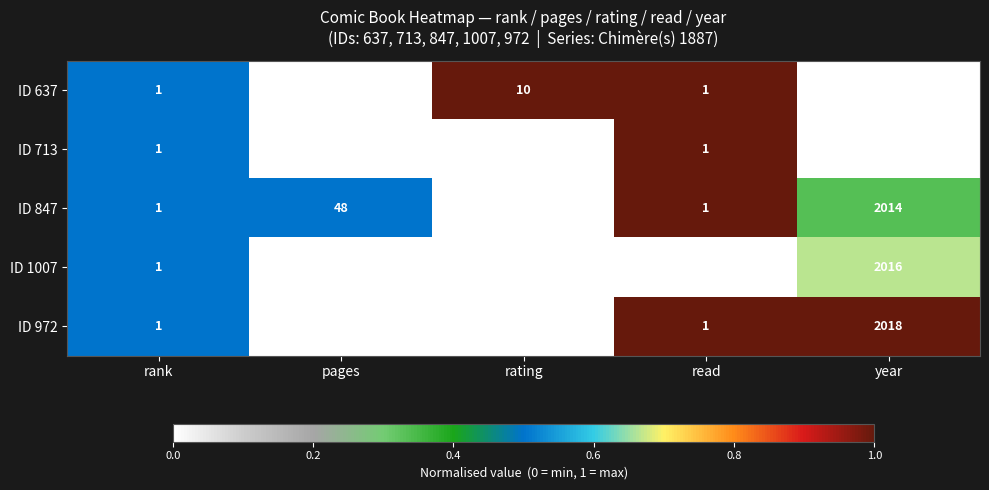

What is the sum of the ID 713 values at rating and read?

9.0